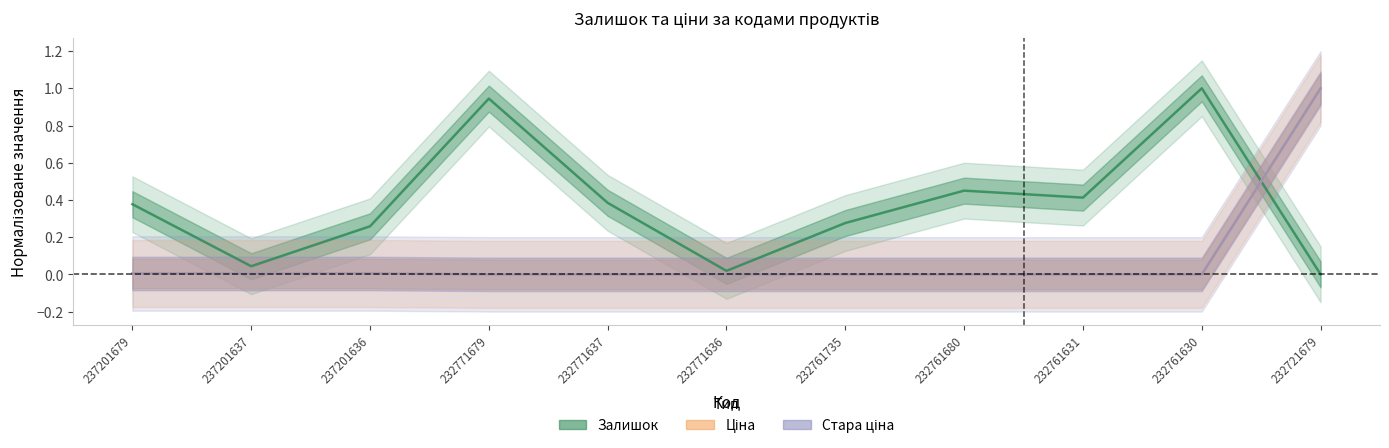

What is the average value of the Стара ціна series?

0.1